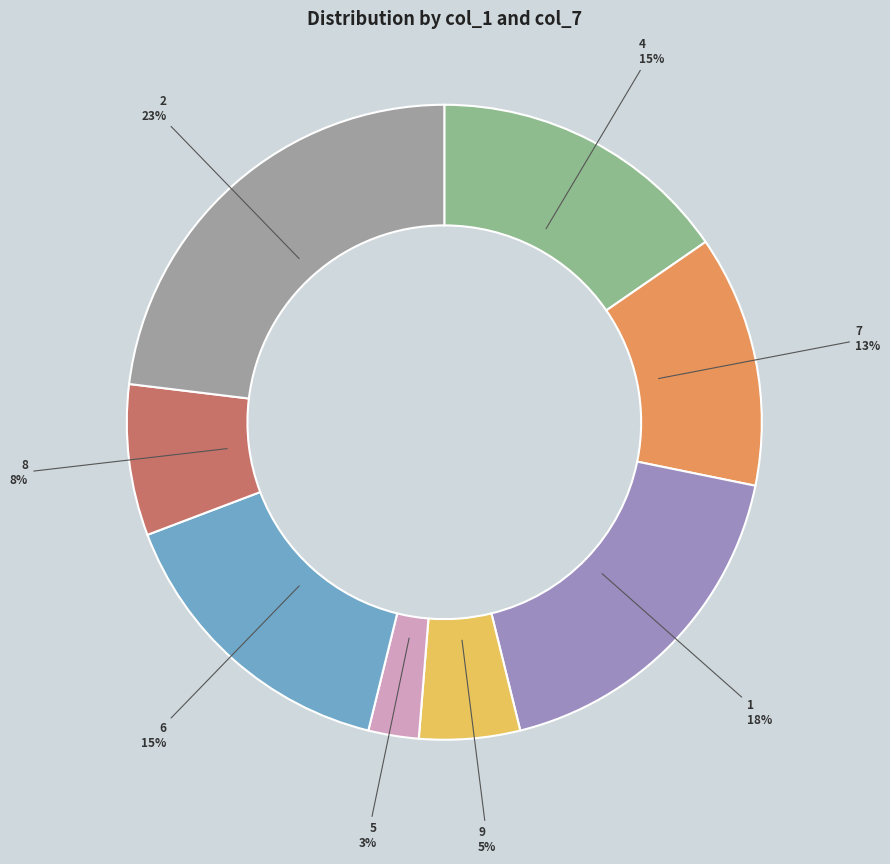

Combined, do 8 and 2 account for over 50%?

No